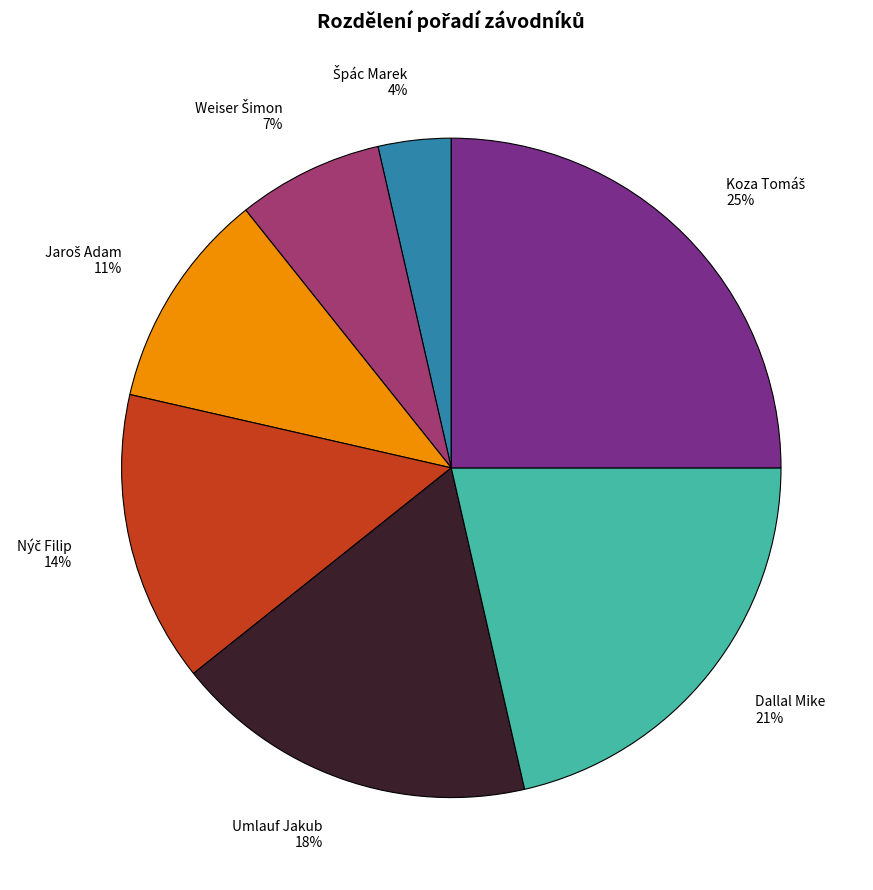

Count the number of slices in the pie.

7